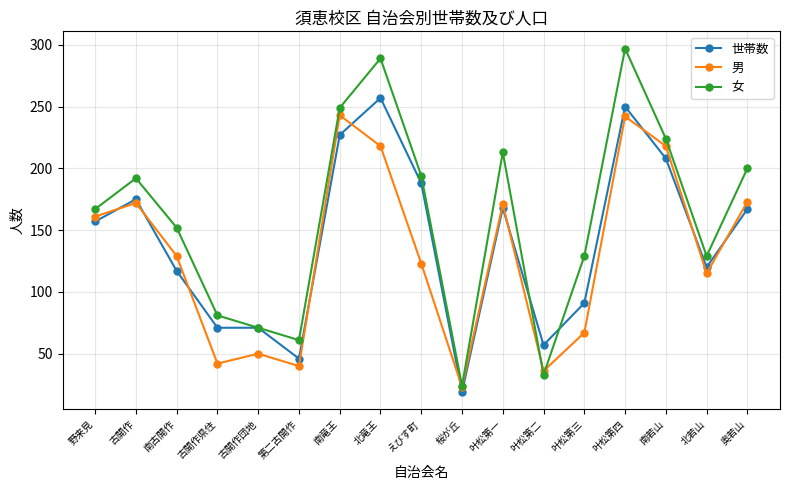

What is the total value across all series at 叶松第二?

126